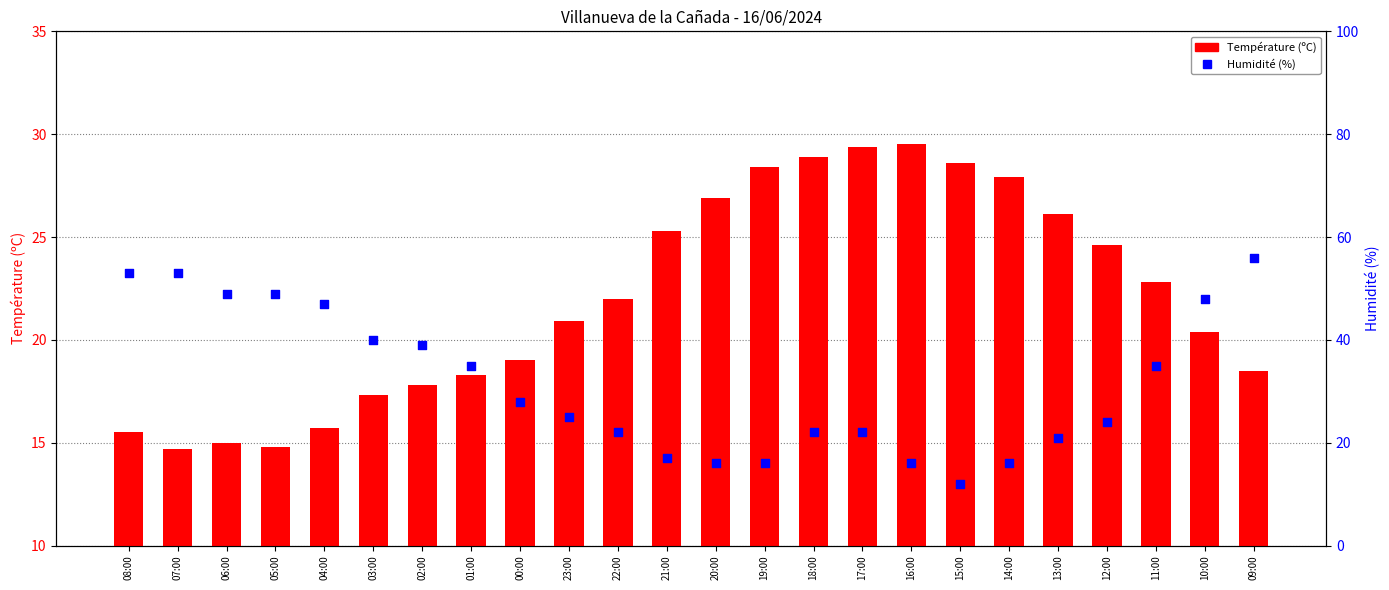

Which series reaches the maximum Y coordinate?

Humidité (%)